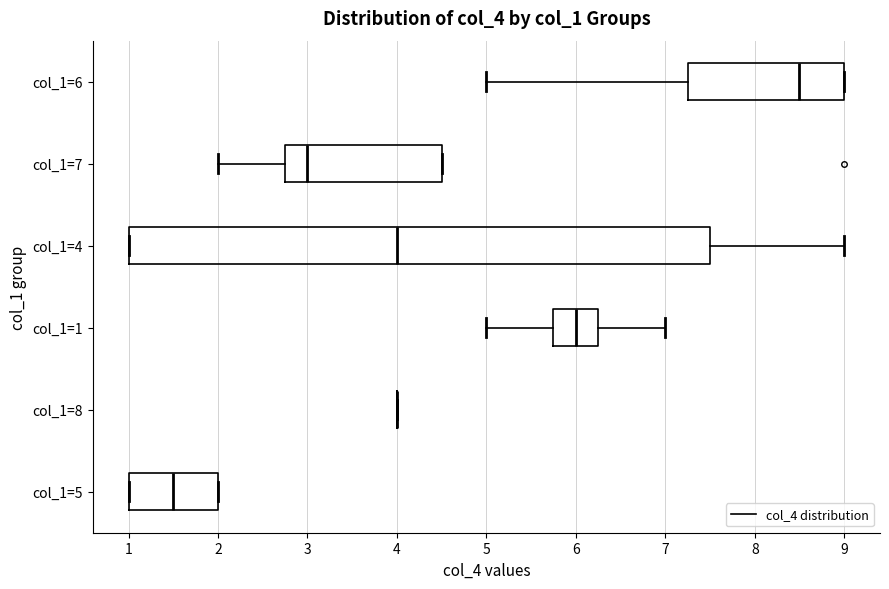

Reading bottom to top, read every box against the x-axis: the position of its median line, the range the box covers, and the ends of its whiskers. The values are not printed on the chart, so give them approximately, as read against the axis.

col_1=5: median 1.5, box 1.0 to 2.0, whiskers 1.0 to 2.0
col_1=8: box collapsed to a line at 4.0, whiskers 4.0 to 4.0
col_1=1: median 6.0, box 5.8 to 6.3, whiskers 5.0 to 7.0
col_1=4: median 4.0, box 1.0 to 7.5, whiskers 1.0 to 9.0
col_1=7: median 3.0, box 2.8 to 4.5, whiskers 2.0 to 4.5
col_1=6: median 8.5, box 7.3 to 9.0, whiskers 5.0 to 9.0